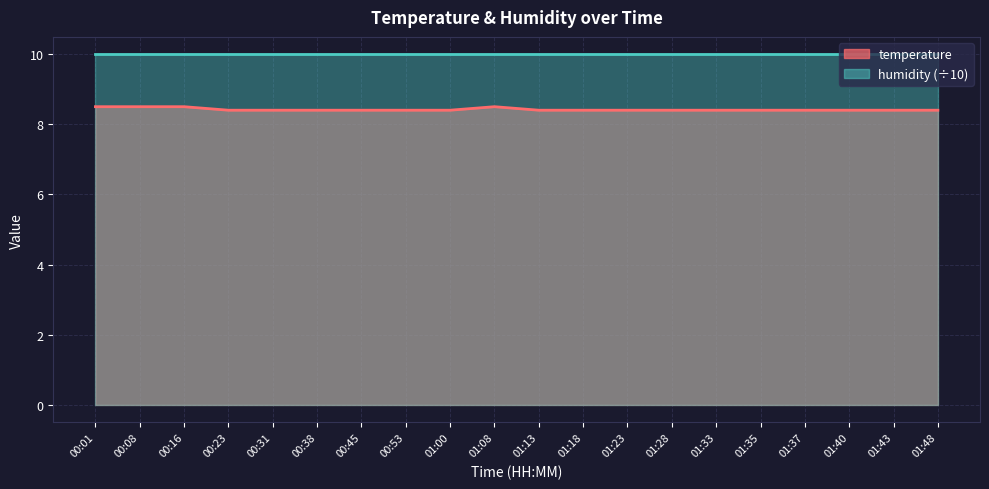

How many data points does each series have?

20